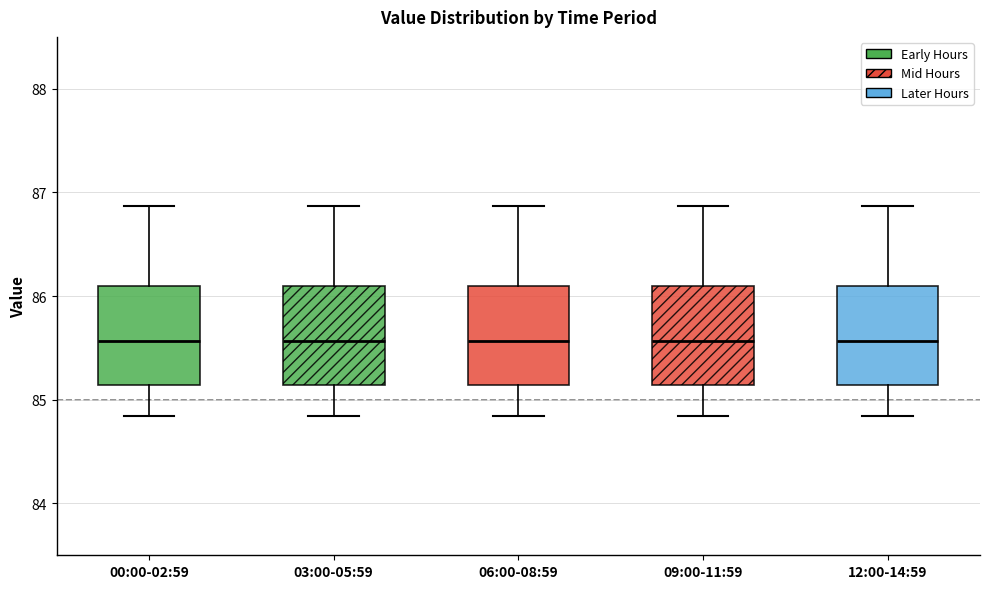

Reading left to right, transcribe this box plot: for each box, give where its median line is, the range the box spans, and where its two whiskers end, as read against the y-axis. The values are not printed on the chart, so give them approximately, as read against the axis.

00:00-02:59: median 85.6, box 85.1 to 86.1, whiskers 84.8 to 86.9
03:00-05:59: median 85.6, box 85.1 to 86.1, whiskers 84.8 to 86.9
06:00-08:59: median 85.6, box 85.1 to 86.1, whiskers 84.8 to 86.9
09:00-11:59: median 85.6, box 85.1 to 86.1, whiskers 84.8 to 86.9
12:00-14:59: median 85.6, box 85.1 to 86.1, whiskers 84.8 to 86.9